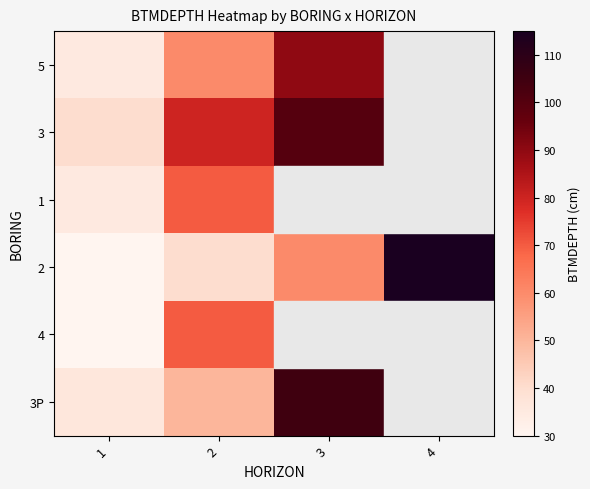

The 2 series shows 57.5 at 2. True or false?

False